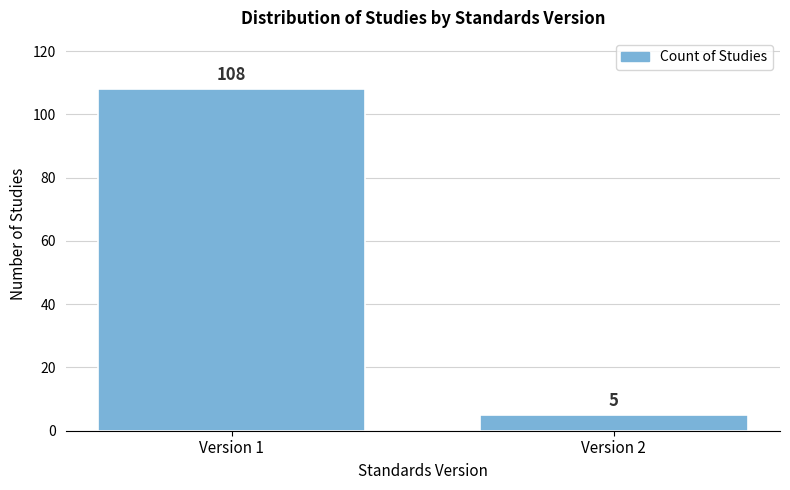

Reading left to right, what are all the values shown in this chart?

Version 1=108	Version 2=5